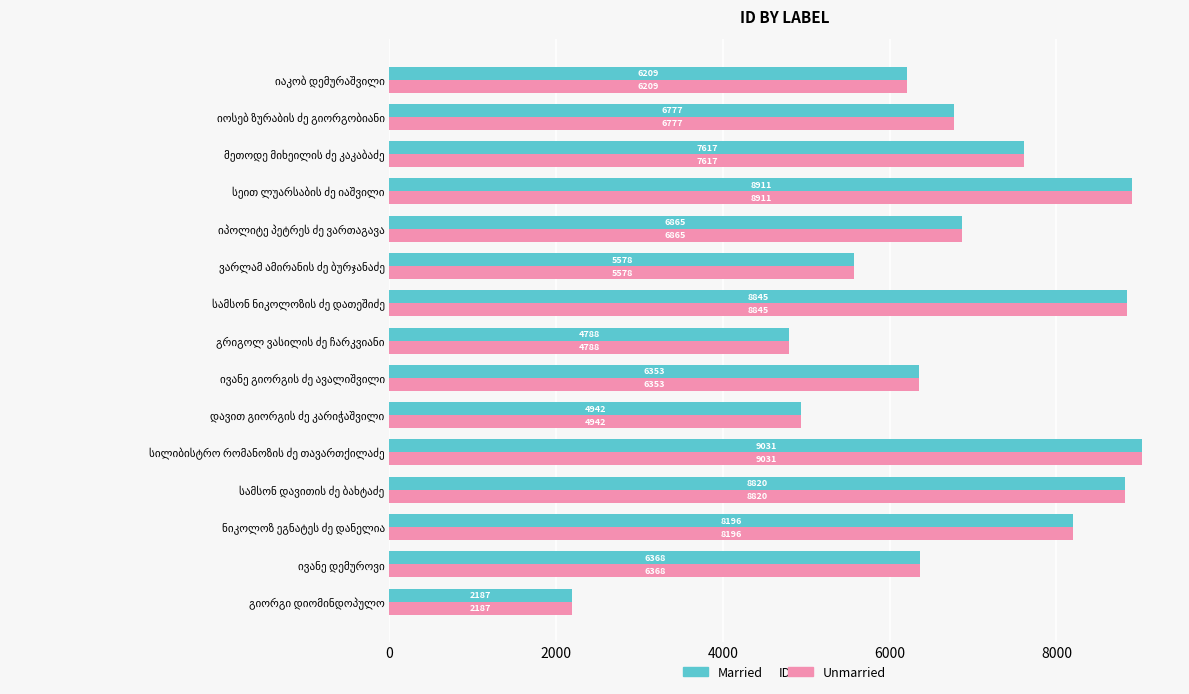

What is the lowest value of the Married series?

2187